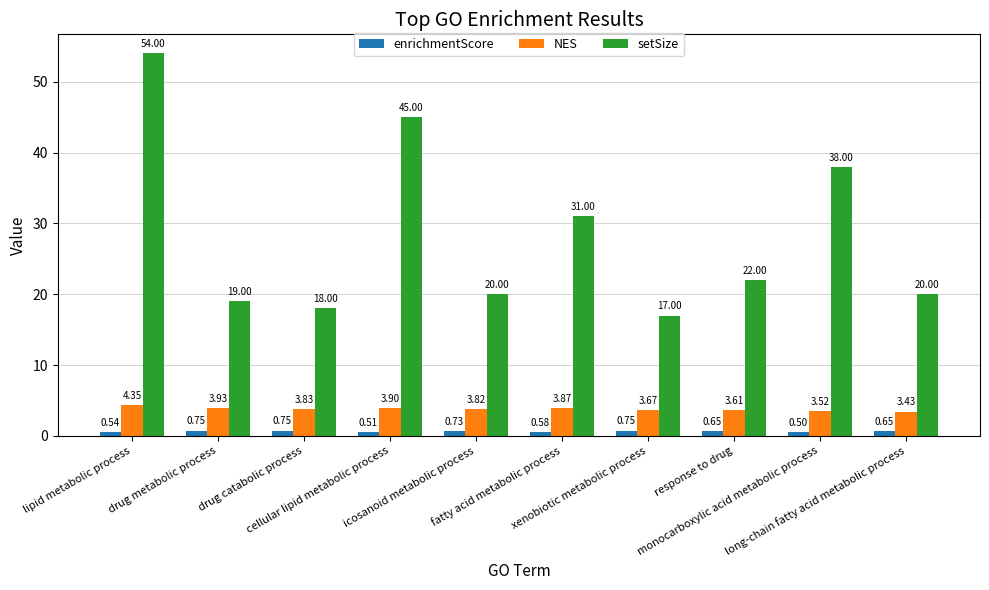

Which category has the highest value in the setSize series?

lipid metabolic process